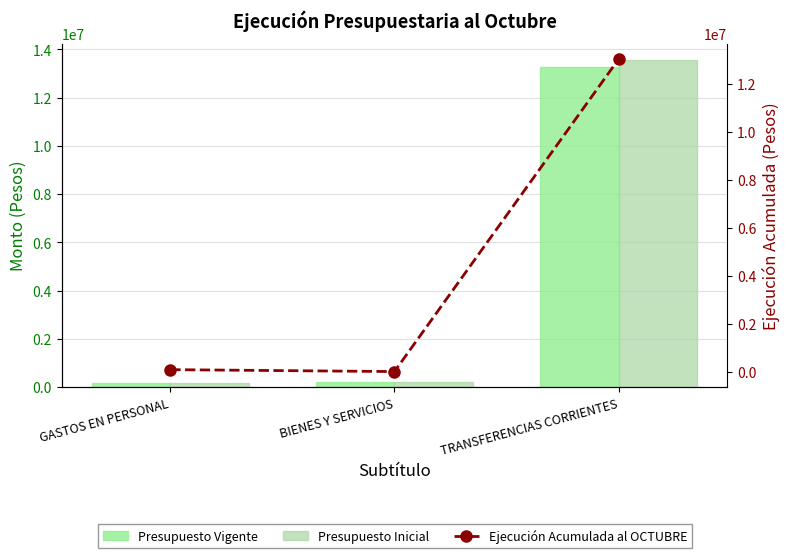

What is the spread (max minus min) of values at BIENES Y SERVICIOS?

211478